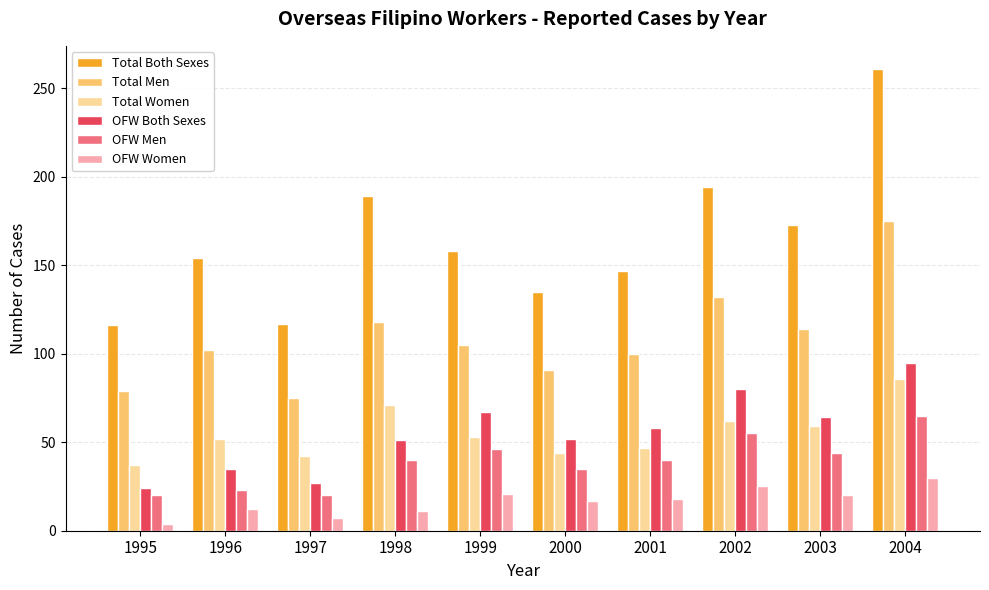

At 1998, list the series in order from smallest to largest.

OFW Women, OFW Men, OFW Both Sexes, Total Women, Total Men, Total Both Sexes